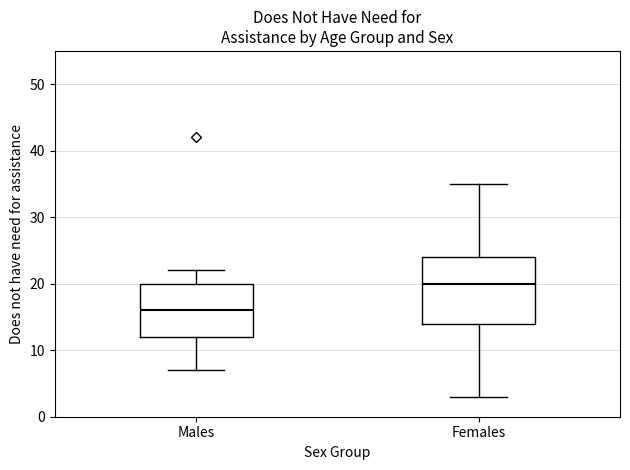

Which box is the tallest, from its lower edge to its upper edge?

Females